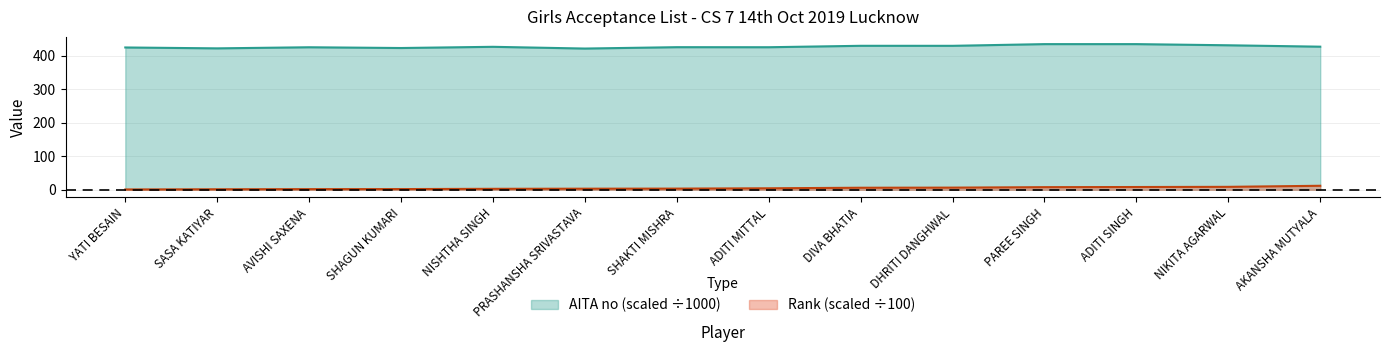

How many data points does each series have?

14